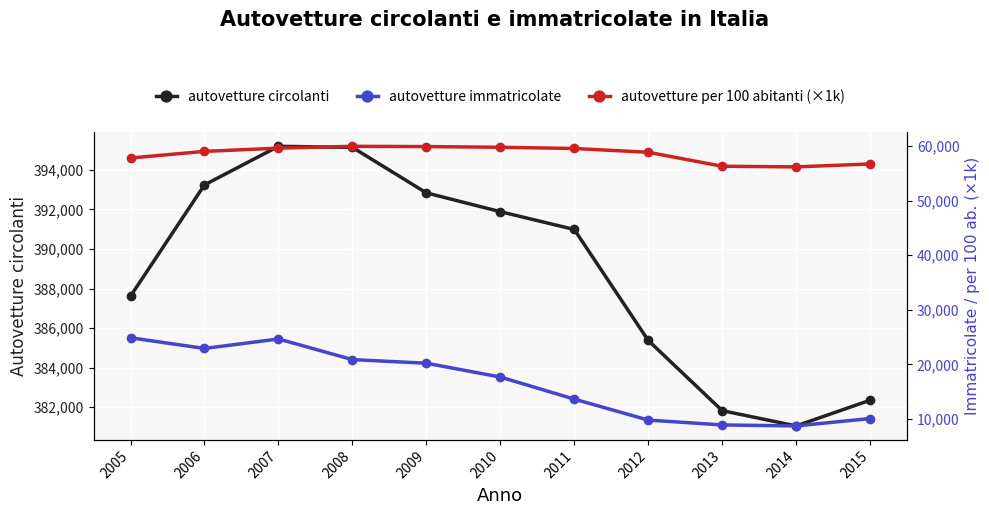

Which series changed the most between 2012 and 2014?

autovetture circolanti